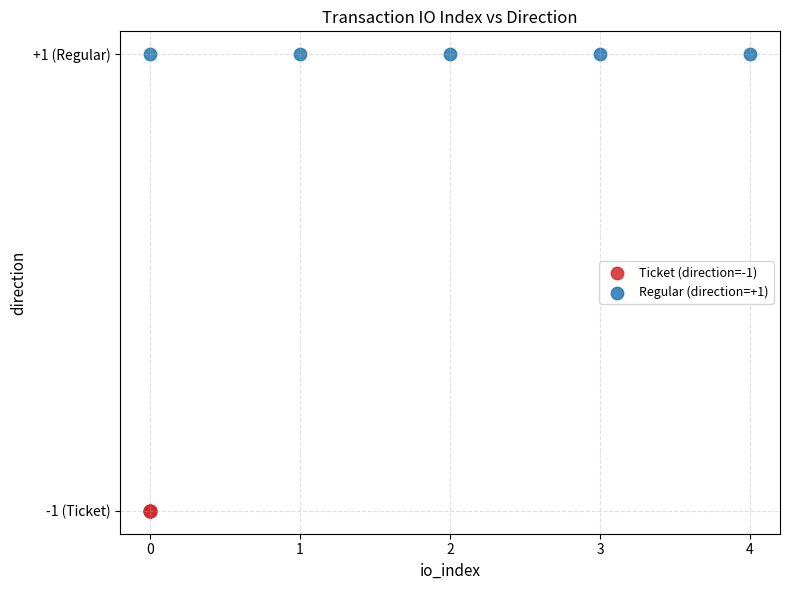

Which series contains the lowest Y value?

Ticket (direction=-1)